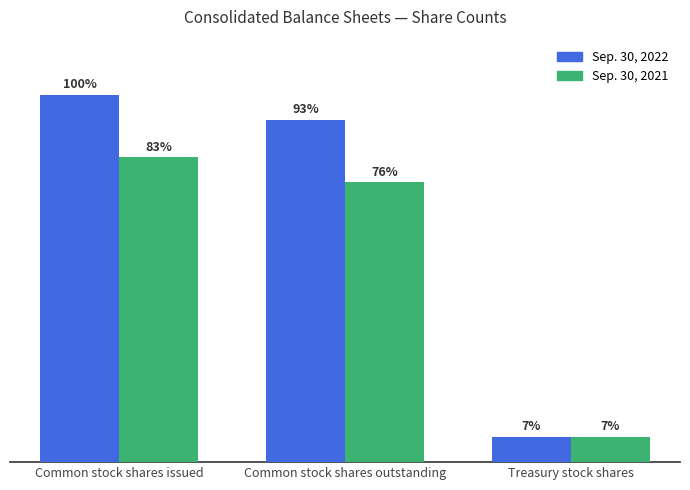

What are all the series names shown in the legend?

Sep. 30, 2022, Sep. 30, 2021